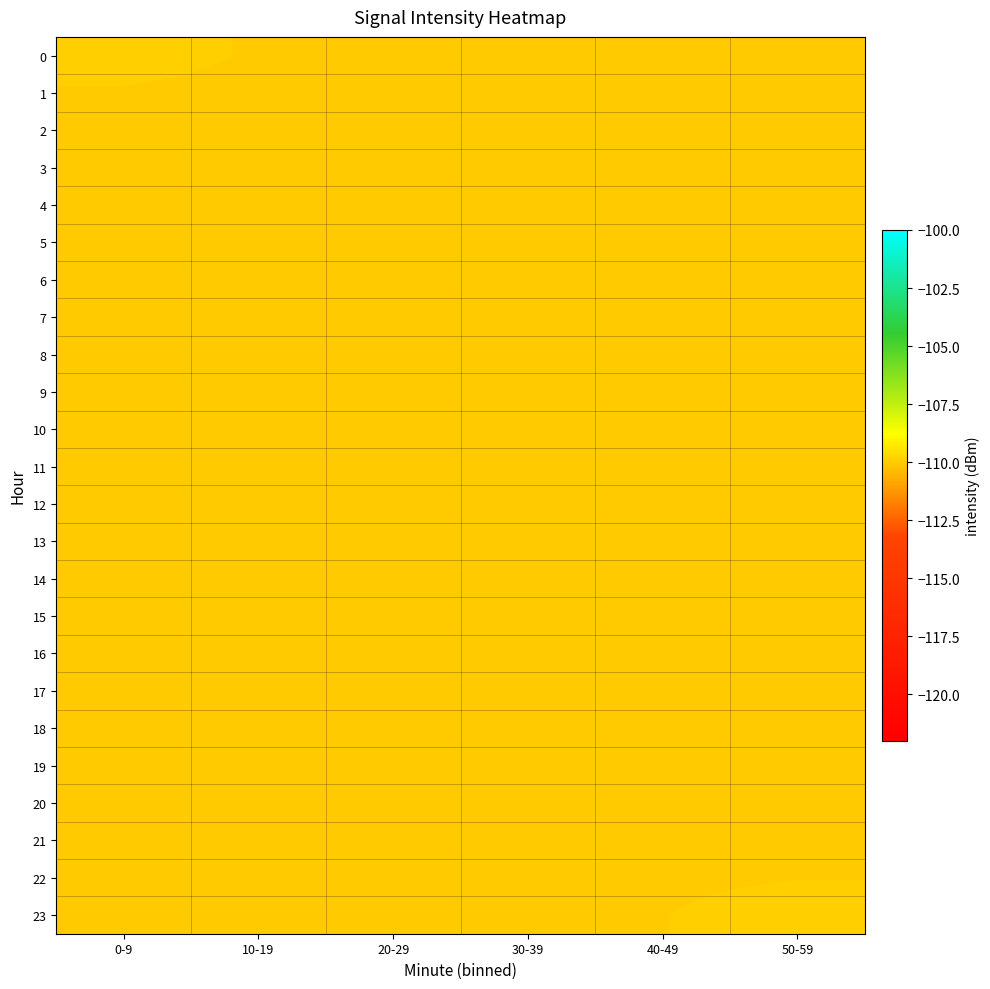

Which category has the lowest value across all series?

40-49